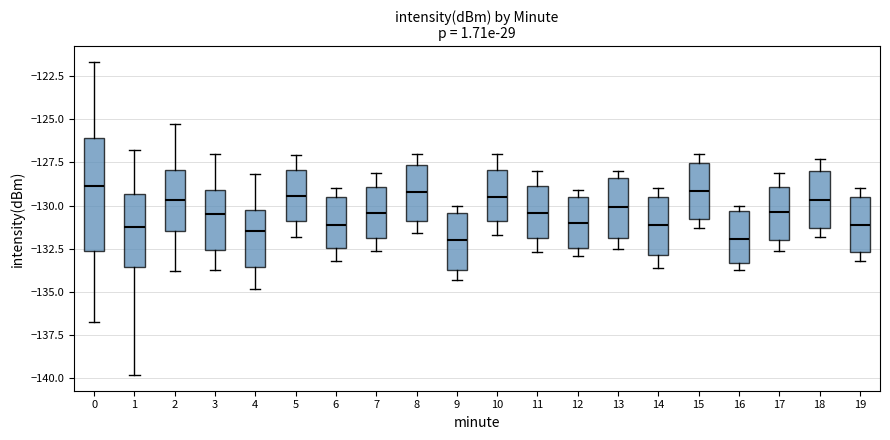

Reading left to right, read every box against the y-axis: the position of its median line, the range the box covers, and the ends of its whiskers. The values are not printed on the chart, so give them approximately, as read against the axis.

0: median -129.0, box -132.5 to -126.0, whiskers -136.5 to -121.5
1: median -131.5, box -133.5 to -129.5, whiskers -140.0 to -127.0
2: median -129.5, box -131.5 to -128.0, whiskers -134.0 to -125.5
3: median -130.5, box -132.5 to -129.0, whiskers -133.5 to -127.0
4: median -131.5, box -133.5 to -130.0, whiskers -135.0 to -128.0
5: median -129.5, box -131.0 to -128.0, whiskers -132.0 to -127.0
6: median -131.0, box -132.5 to -129.5, whiskers -133.0 to -129.0
7: median -130.5, box -132.0 to -129.0, whiskers -132.5 to -128.0
8: median -129.0, box -131.0 to -127.5, whiskers -131.5 to -127.0
9: median -132.0, box -133.5 to -130.5, whiskers -134.5 to -130.0
10: median -129.5, box -131.0 to -128.0, whiskers -131.5 to -127.0
11: median -130.5, box -132.0 to -129.0, whiskers -132.5 to -128.0
12: median -131.0, box -132.5 to -129.5, whiskers -133.0 to -129.0
13: median -130.0, box -132.0 to -128.5, whiskers -132.5 to -128.0
14: median -131.0, box -133.0 to -129.5, whiskers -133.5 to -129.0
15: median -129.0, box -131.0 to -127.5, whiskers -131.5 to -127.0
16: median -132.0, box -133.5 to -130.5, whiskers -133.5 (just below the box's lower edge) to -130.0
17: median -130.5, box -132.0 to -129.0, whiskers -132.5 to -128.0
18: median -129.5, box -131.5 to -128.0, whiskers -132.0 to -127.5
19: median -131.0, box -132.5 to -129.5, whiskers -133.0 to -129.0